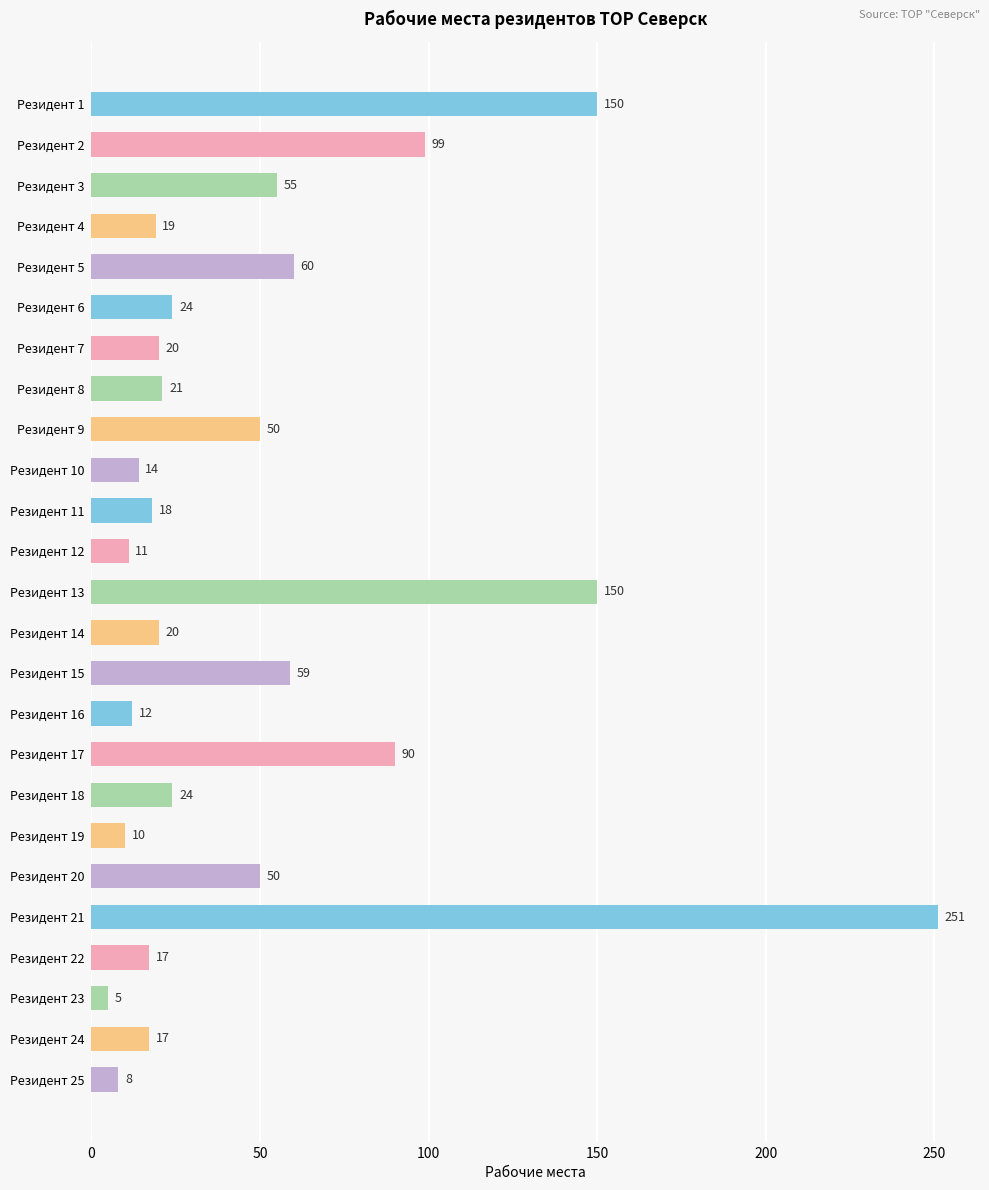

How many bars are there in total?

25